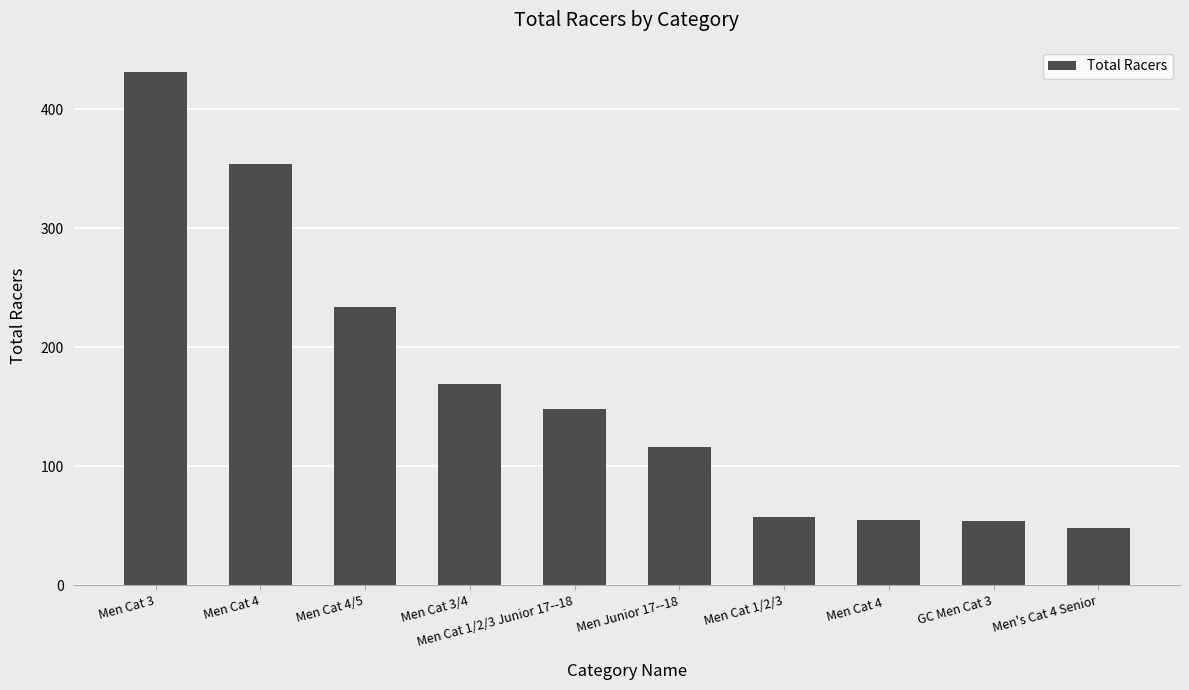

What is the minimum value shown in the chart?

48